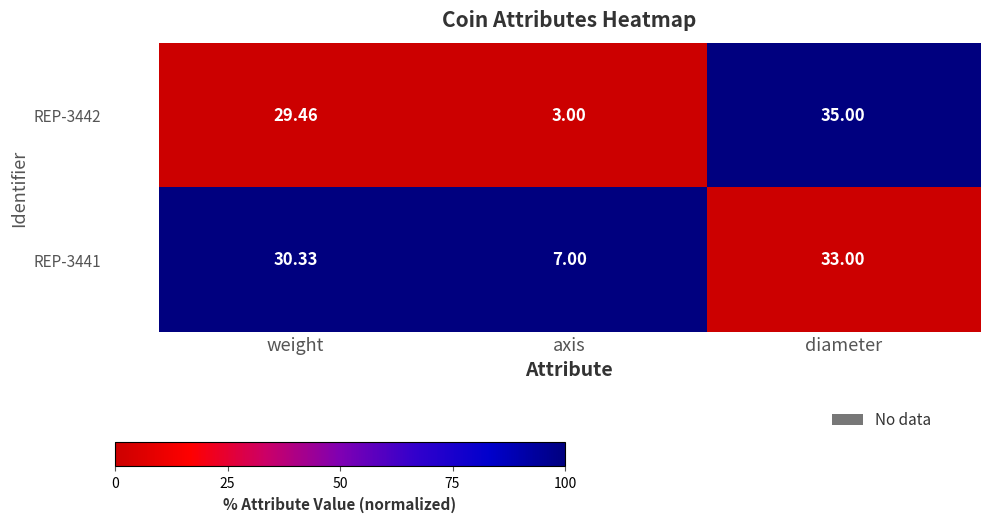

At which label is REP-3441 closest to 20?

weight